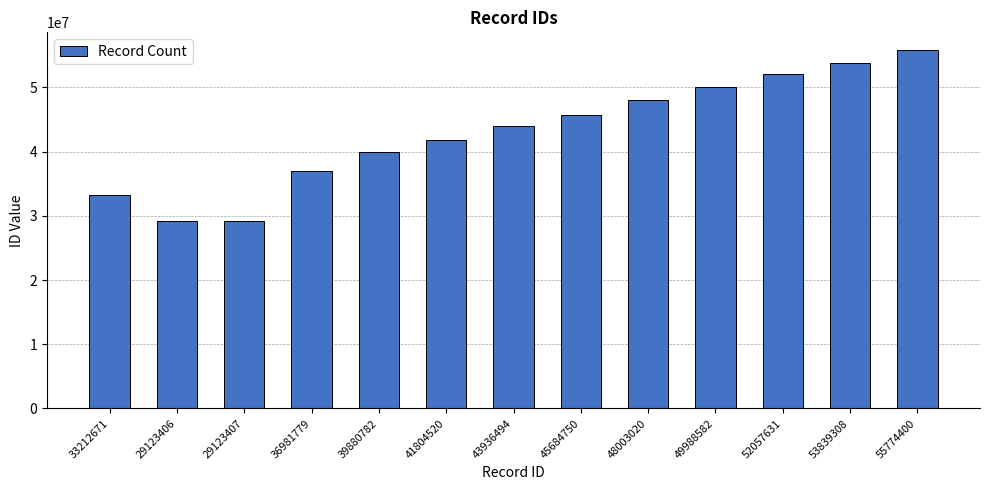

What is the sum of all values?

559410750